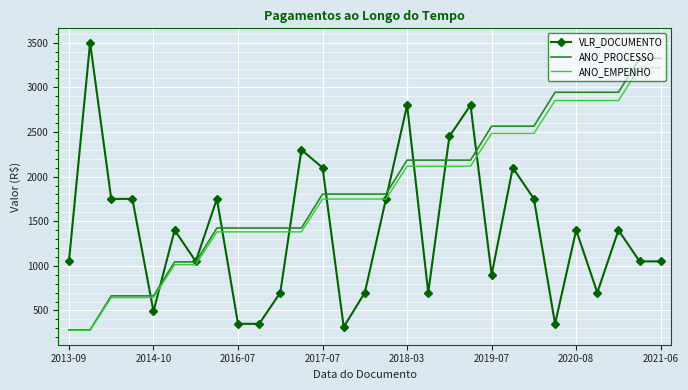

What is the greatest value displayed?

3500.0